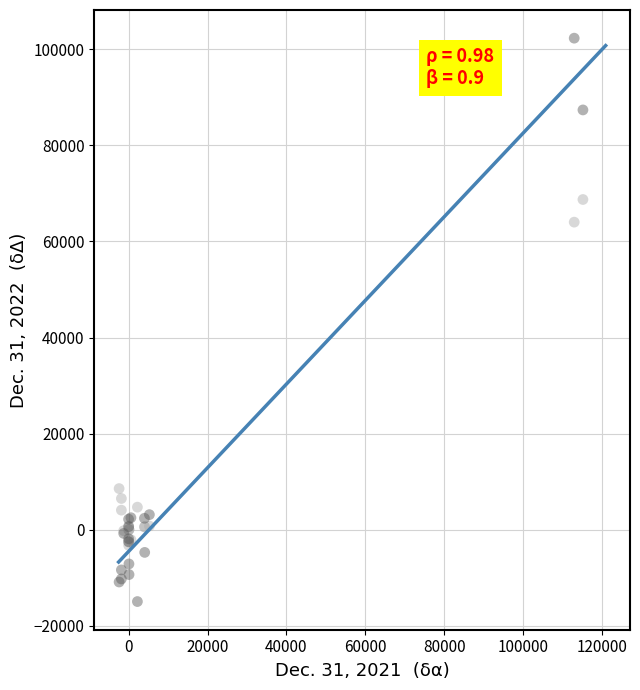

Across all series, what Y value is closest to 43688?

64024